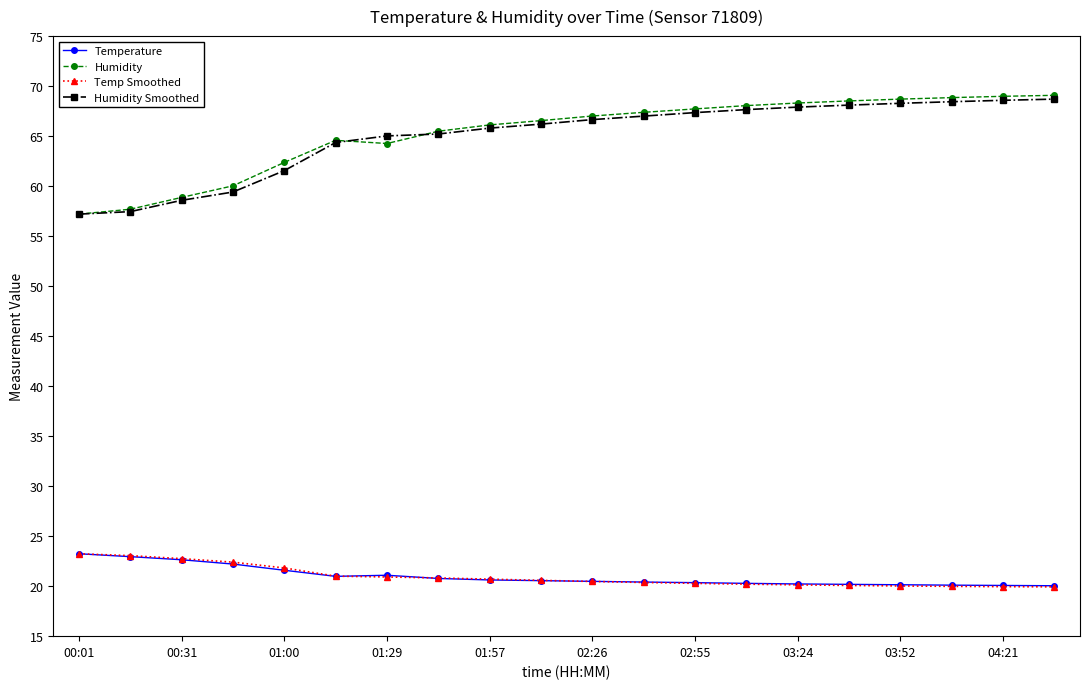

True or false: Temp Smoothed and Humidity intersect in this chart.

False